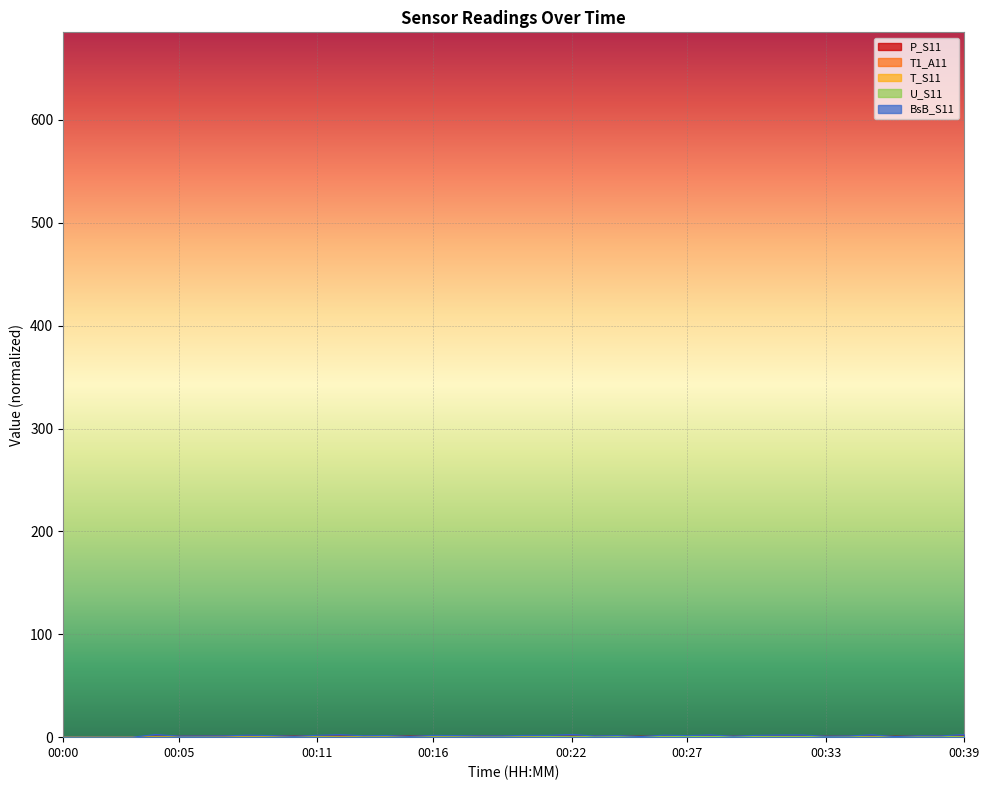

Rank the categories by BsB_S11 value from lowest to highest.

00:00, 00:01, 00:02, 00:03, 00:36, 00:25, 00:15, 00:10, 00:33, 00:29, 00:05, 00:06, 00:34, 00:23, 00:19, 00:38, 00:18, 00:07, 00:37, 00:13, 00:27, 00:24, 00:09, 00:17, 00:14, 00:16, 00:20, 00:21, 00:30, 00:11, 00:08, 00:26, 00:31, 00:32, 00:28, 00:35, 00:12, 00:04, 00:22, 00:39